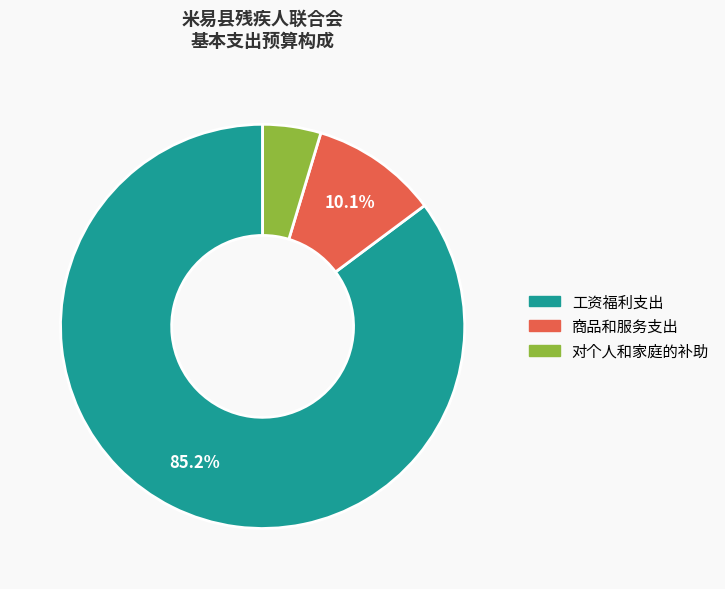

Does 商品和服务支出 represent more than half of the total?

No